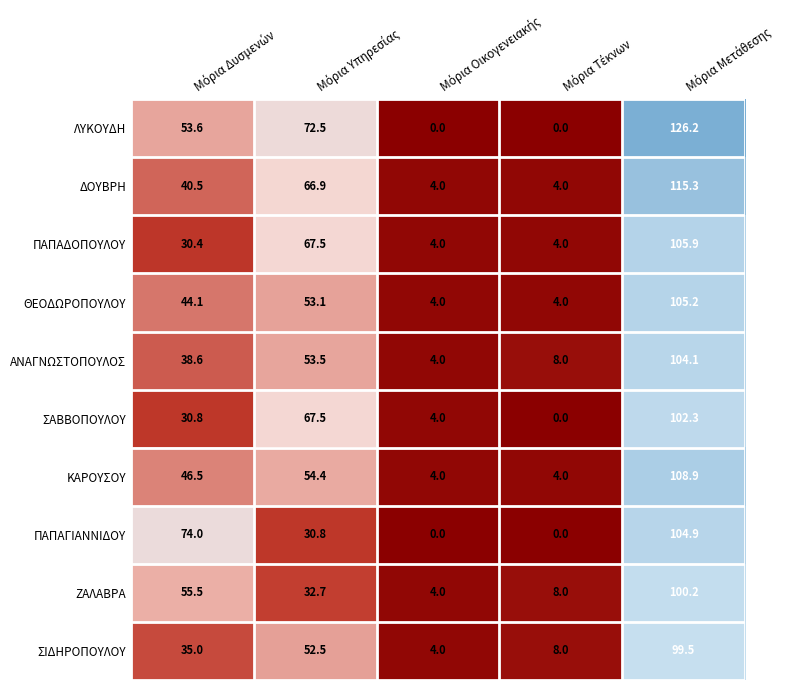

List the series in order of their peak value, lowest first.

ΣΙΔΗΡΟΠΟΥΛΟΥ, ΖΑΛΑΒΡΑ, ΣΑΒΒΟΠΟΥΛΟΥ, ΑΝΑΓΝΩΣΤΟΠΟΥΛΟΣ, ΠΑΠΑΓΙΑΝΝΙΔΟΥ, ΘΕΟΔΩΡΟΠΟΥΛΟΥ, ΠΑΠΑΔΟΠΟΥΛΟΥ, ΚΑΡΟΥΣΟΥ, ΔΟΥΒΡΗ, ΛΥΚΟΥΔΗ